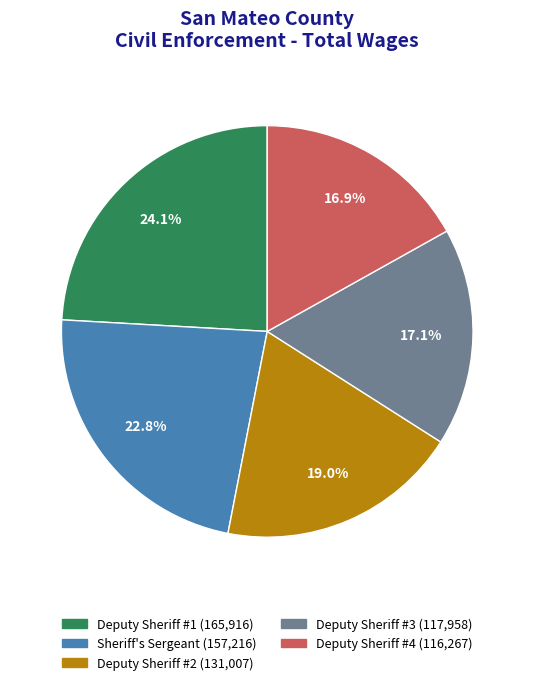

To the nearest percent, what is the average slice percentage?

20%